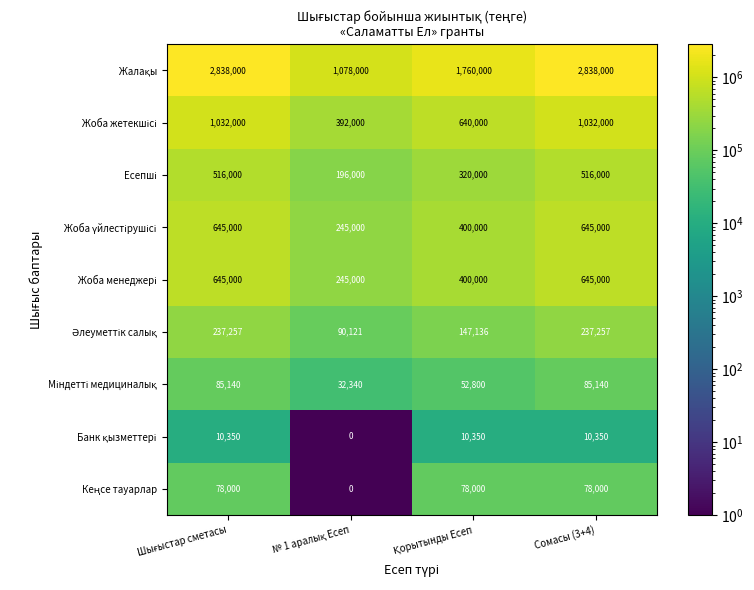

What is the spread (max minus min) of values at Сомасы (3+4)?

2827650